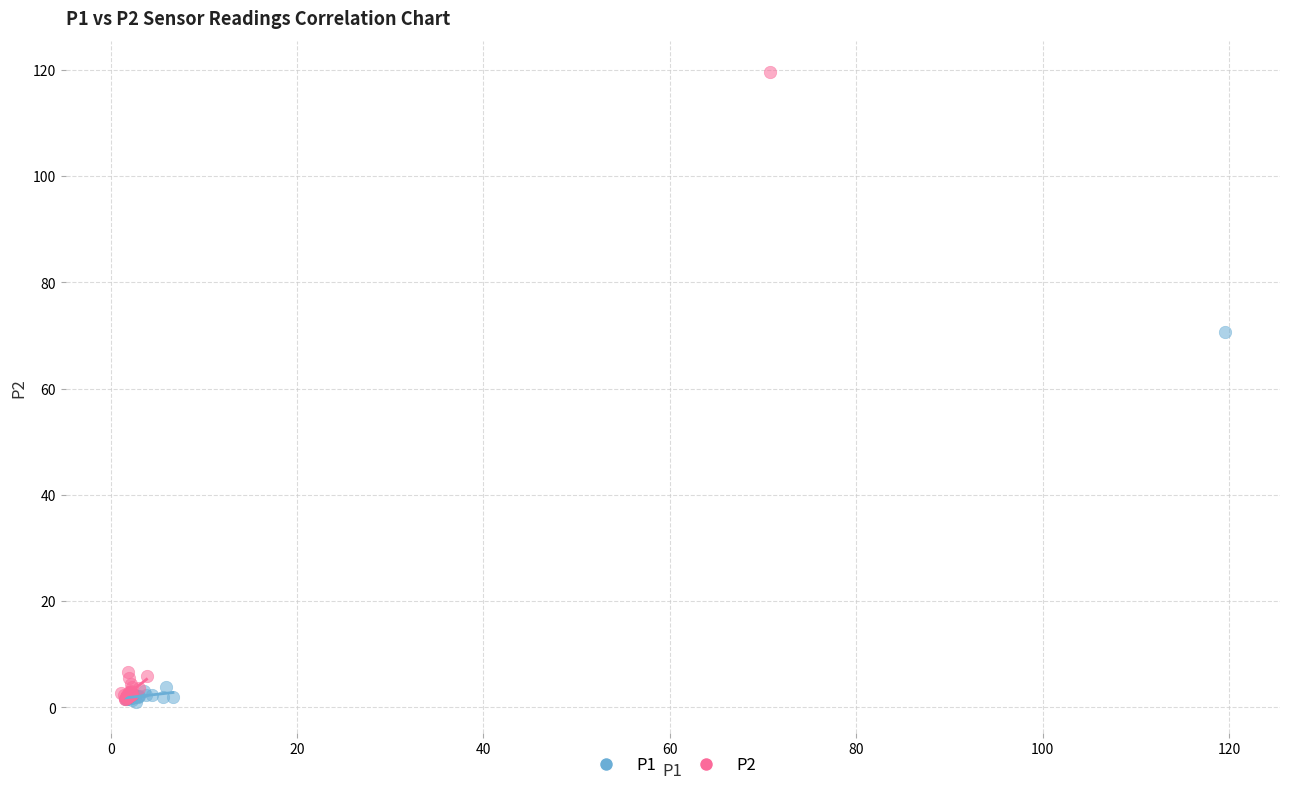

Which series has the largest Y range (max minus min)?

P2